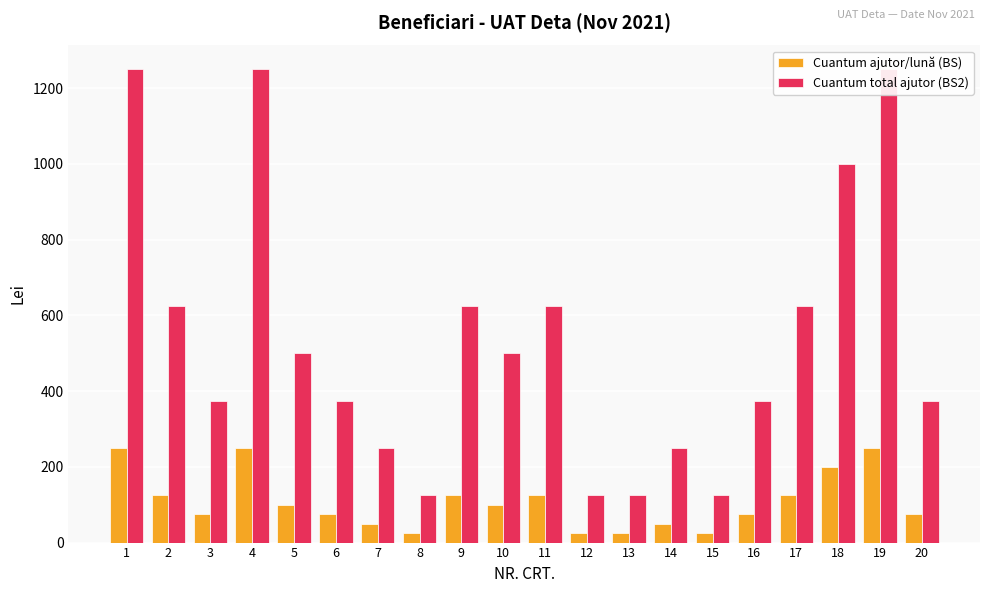

At which label is Cuantum total ajutor (BS2) closest to 687?

2